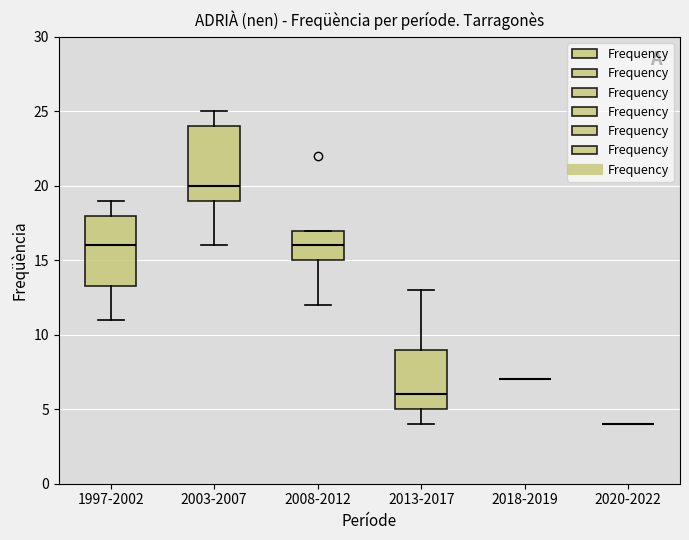

Reading left to right, read every box against the y-axis: the position of its median line, the range the box covers, and the ends of its whiskers. The values are not printed on the chart, so give them approximately, as read against the axis.

1997-2002: median 16.0, box 13.5 to 18.0, whiskers 11.0 to 19.0
2003-2007: median 20.0, box 19.0 to 24.0, whiskers 16.0 to 25.0
2008-2012: median 16.0, box 15.0 to 17.0, whiskers 12.0 to 17.0
2013-2017: median 6.0, box 5.0 to 9.0, whiskers 4.0 to 13.0
2018-2019: box collapsed to a line at 7.0, whiskers 7.0 to 7.0
2020-2022: box collapsed to a line at 4.0, whiskers 4.0 to 4.0